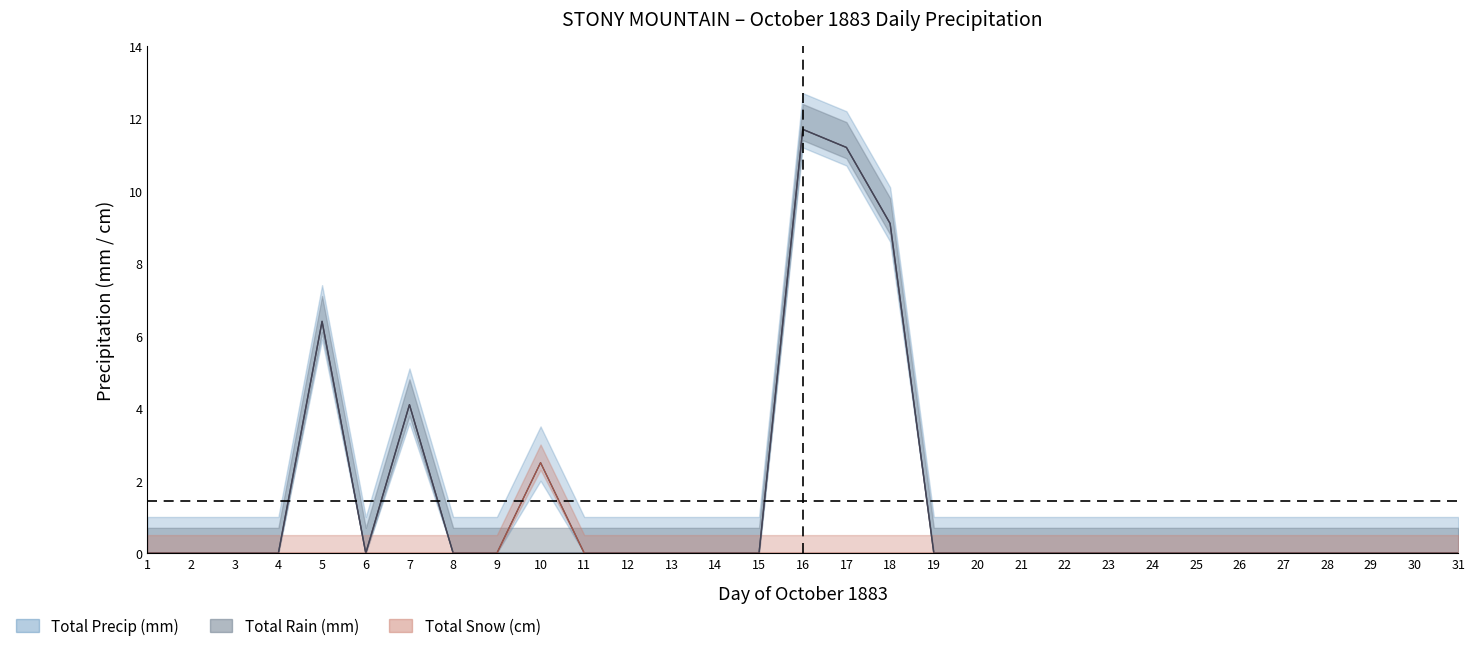

What is the average value of the Total Rain (mm) series?

1.4